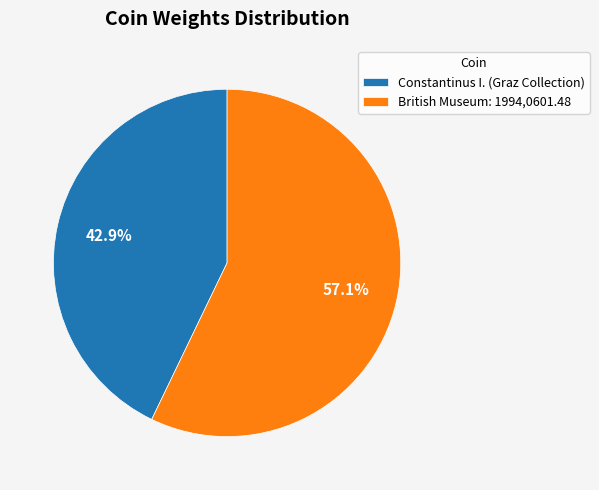

The British Museum: 1994,0601.48 slice represents 57% of the pie. True or false?

True